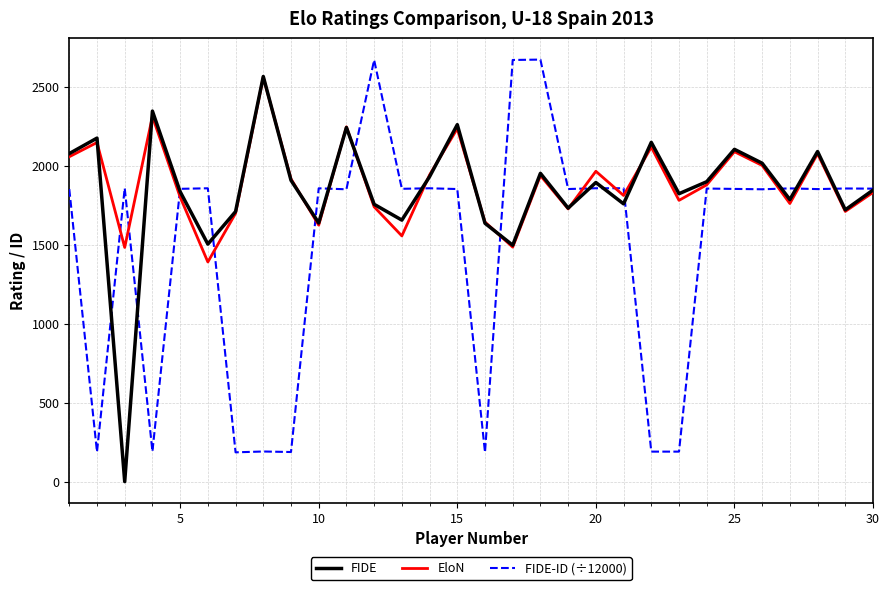

What are all the series names shown in the legend?

FIDE, EloN, FIDE-ID (÷12000)